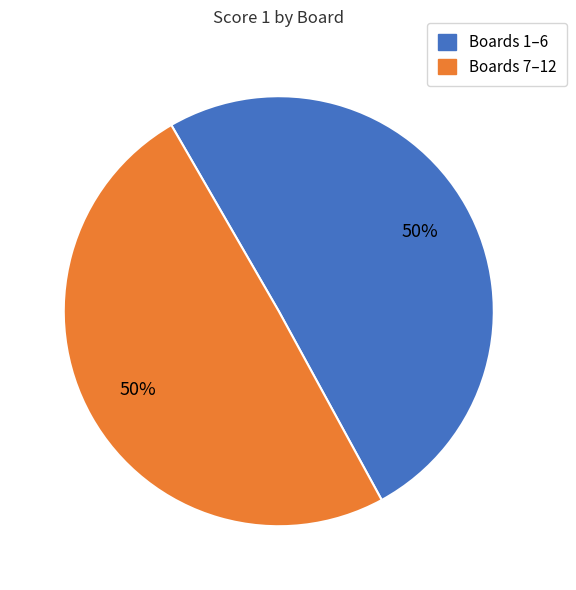

To the nearest percent, what is the average slice percentage?

50%